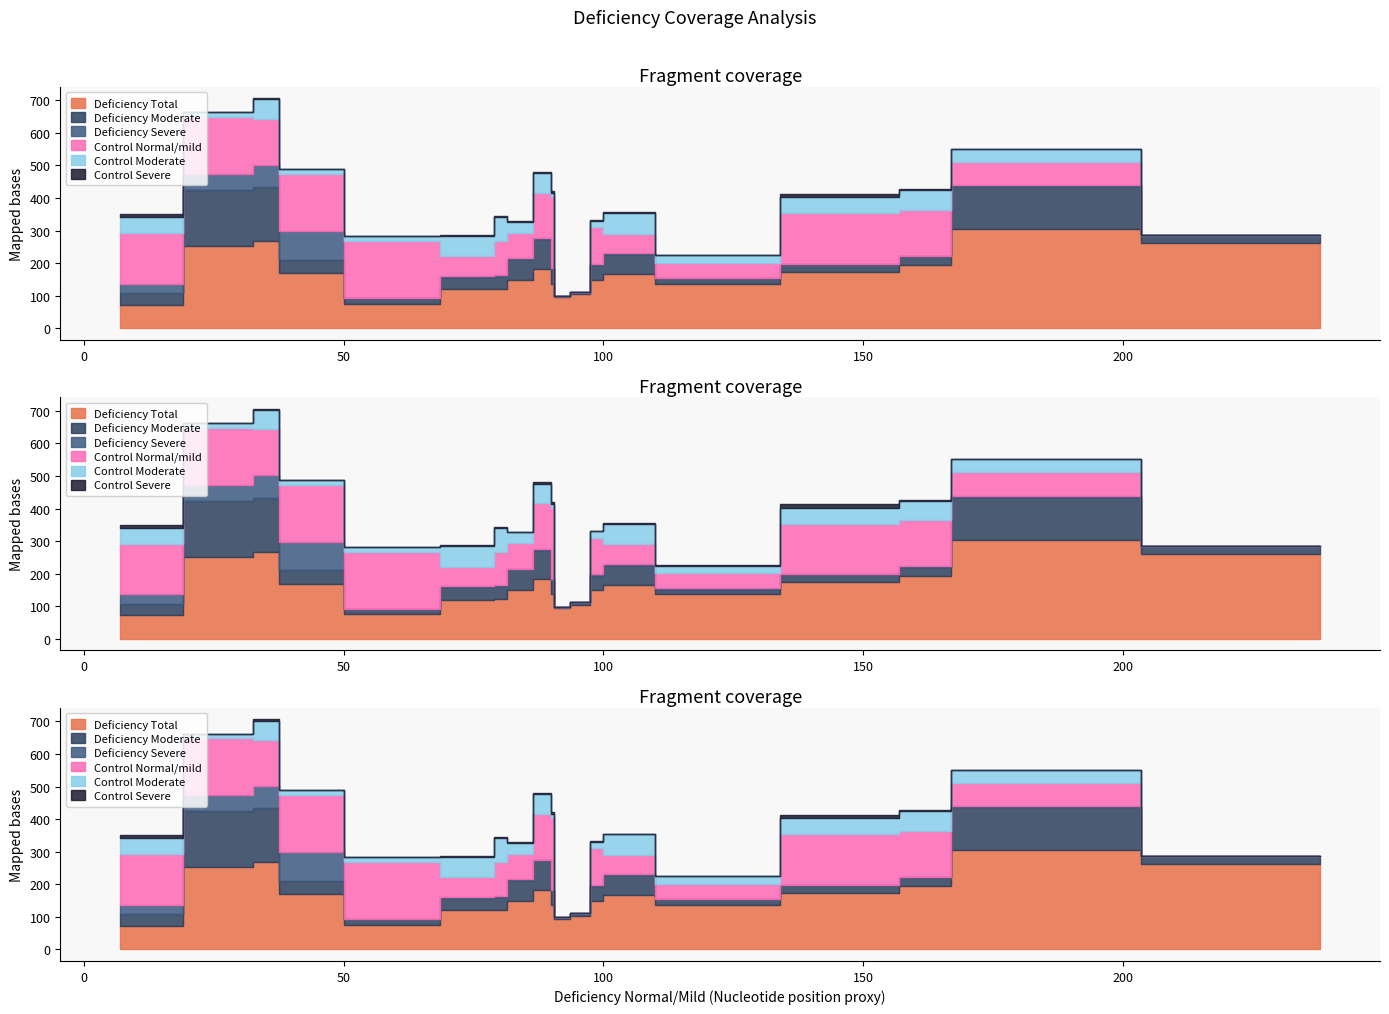

Count the number of data series in this chart.

6